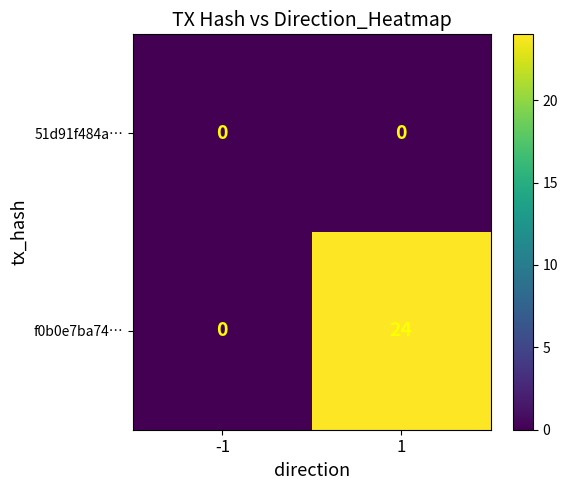

Reading left to right, transcribe all the data shown in this chart.

51d91f484a…: -1=0	1=0
f0b0e7ba74…: -1=0	1=24